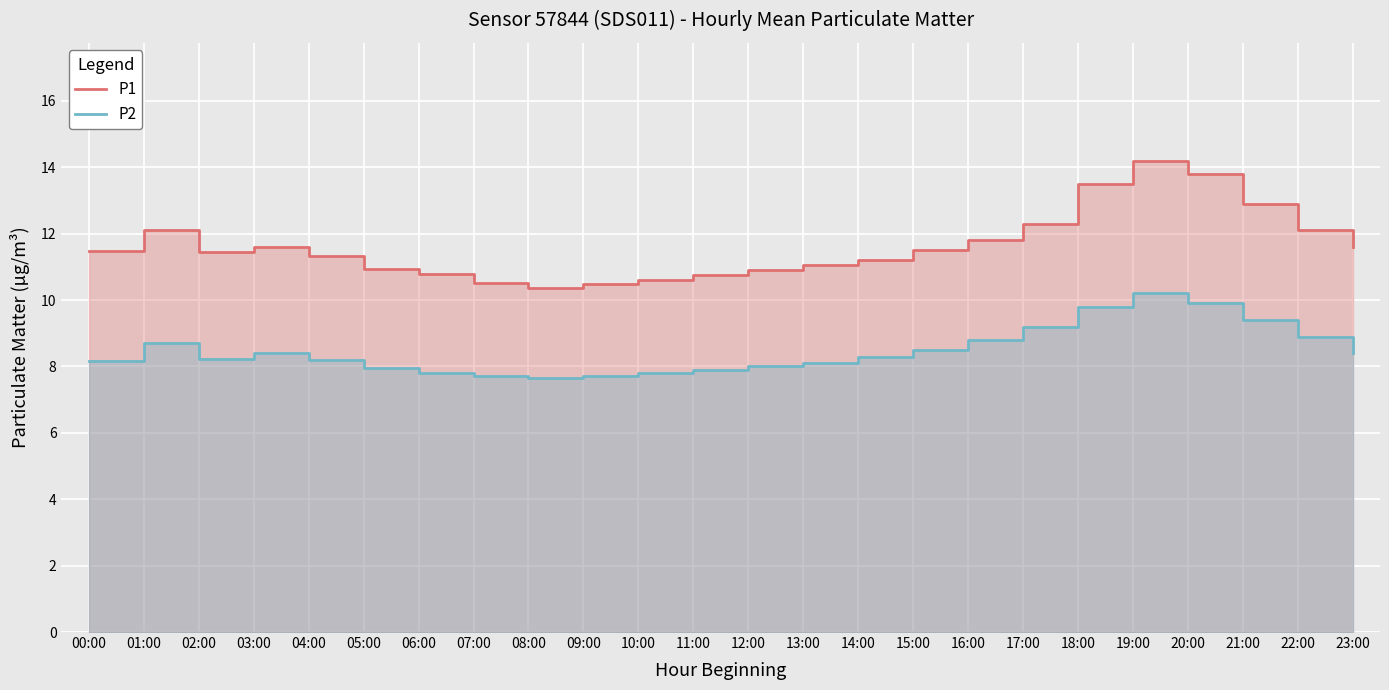

Is it true that P2 equals 8.4 at 03:00?

True